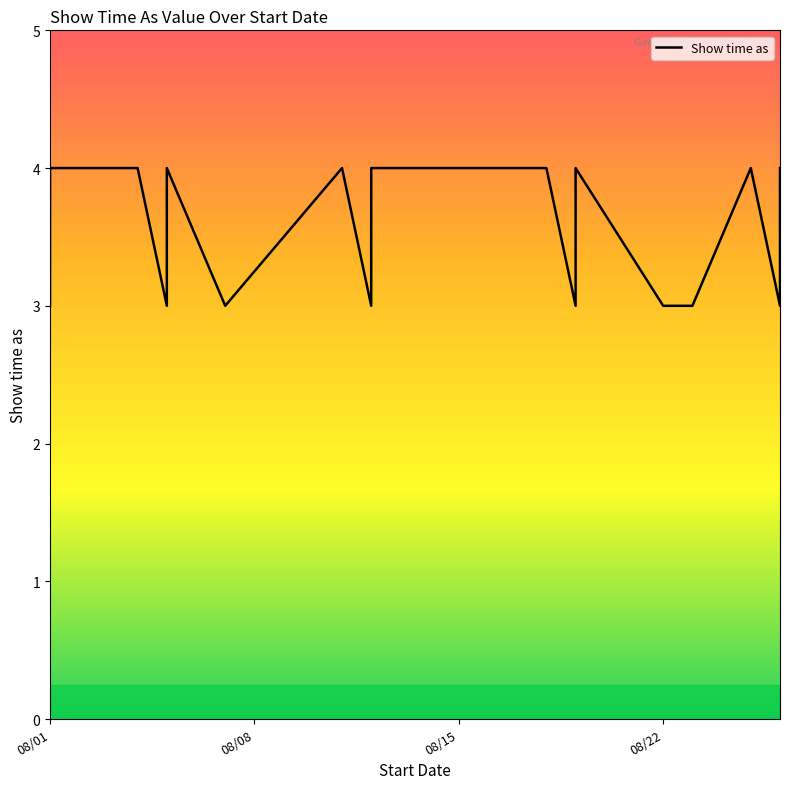

What is the smallest value displayed?

3